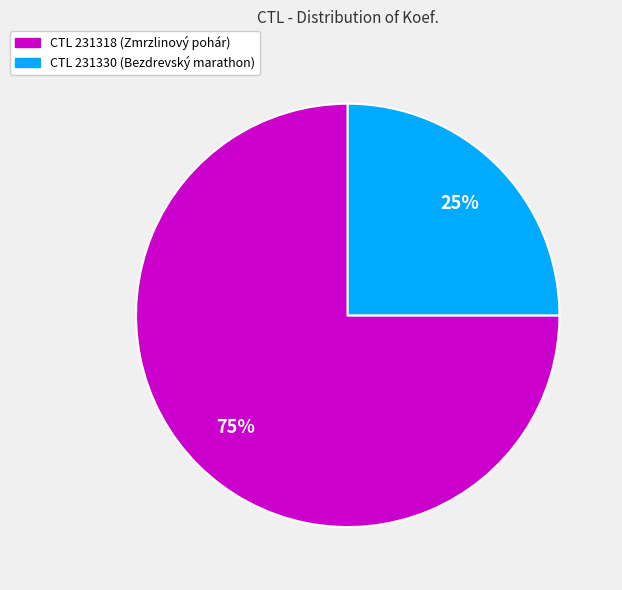

To the nearest percent, what is the difference between the largest and smallest slice percentages?

50%